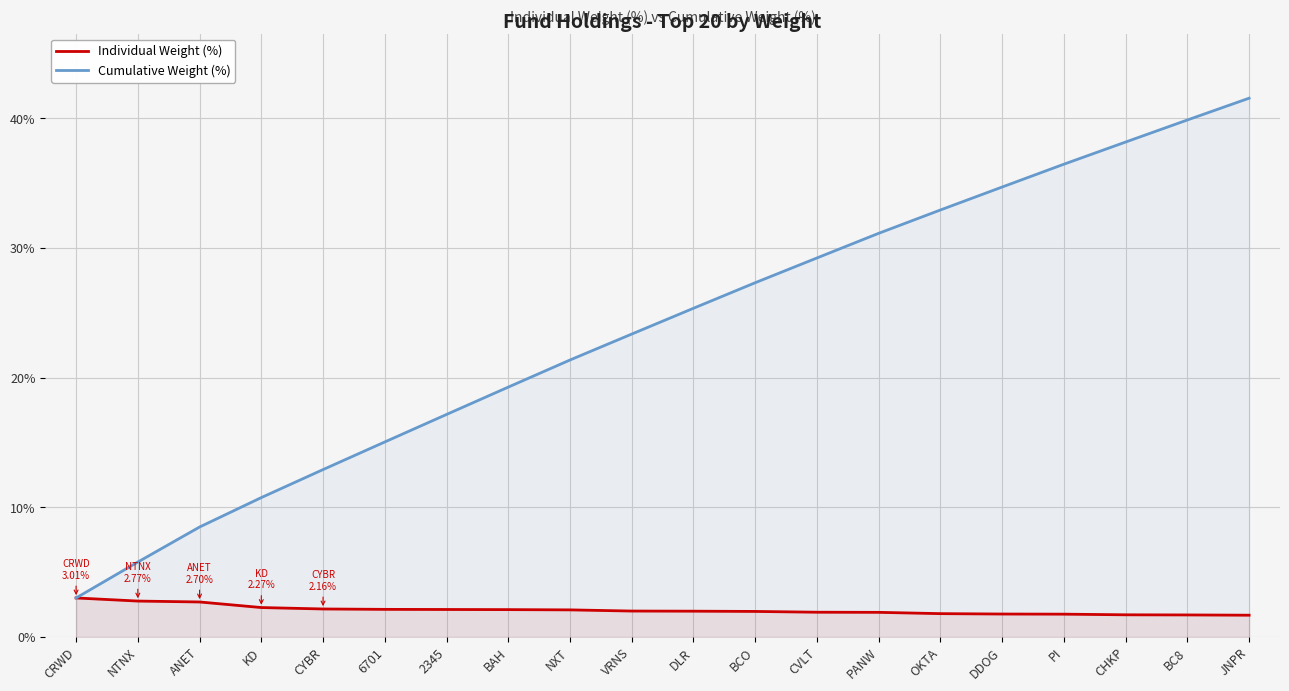

What position from the right is OKTA?

6